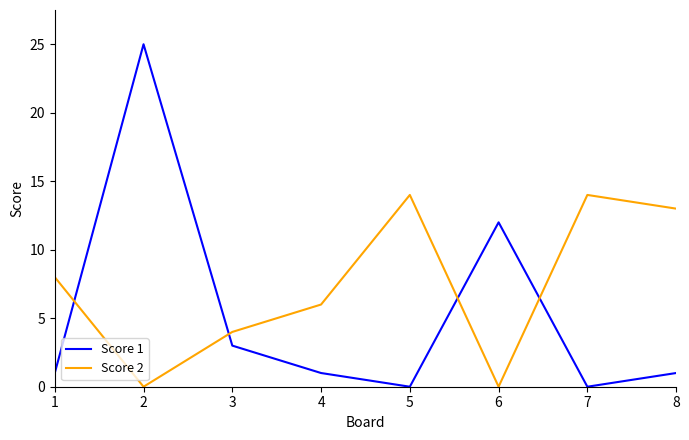

Rank the series by their maximum value, from lowest to highest.

Score 2, Score 1